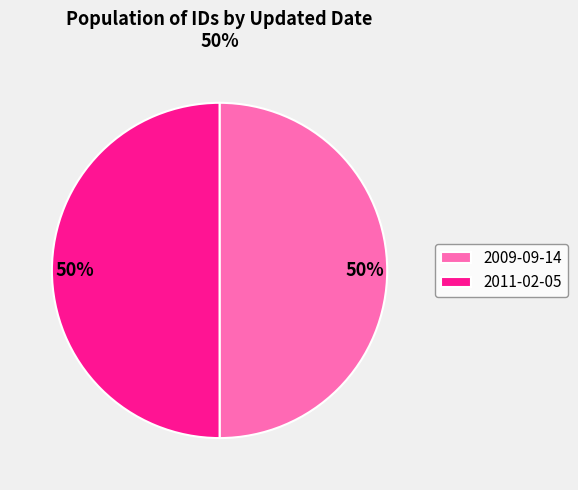

What percentage is the 2011-02-05 slice, to the nearest percent?

50%